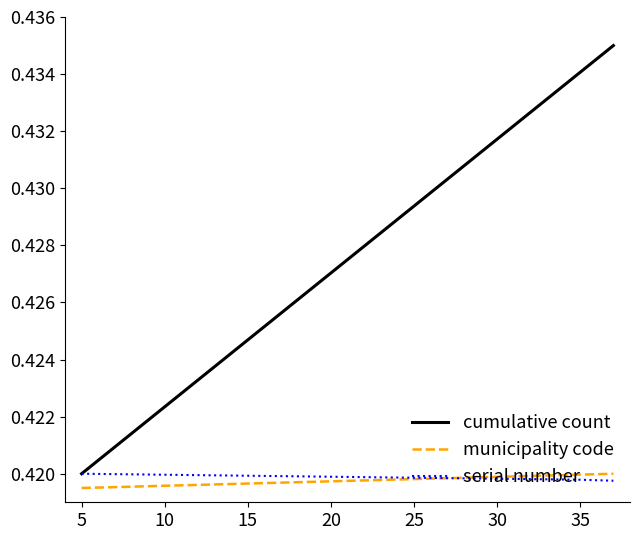

Which series has the largest total across all categories?

cumulative count